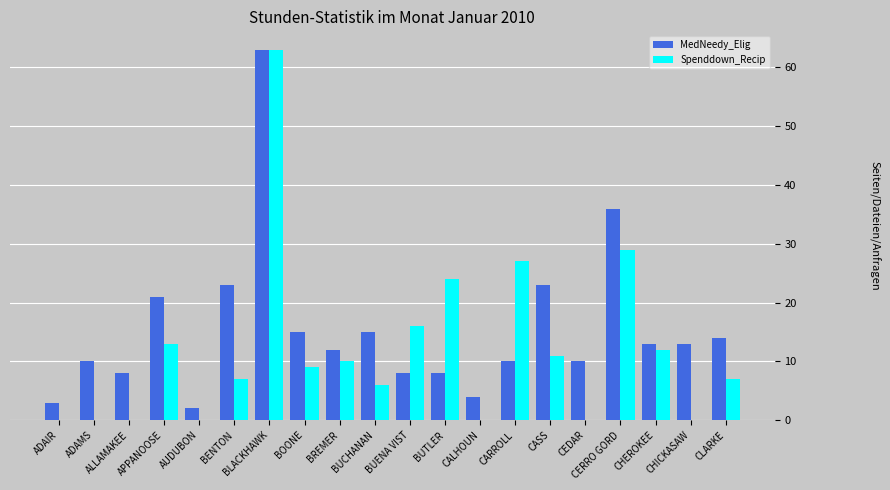

What is the greatest value displayed?

63